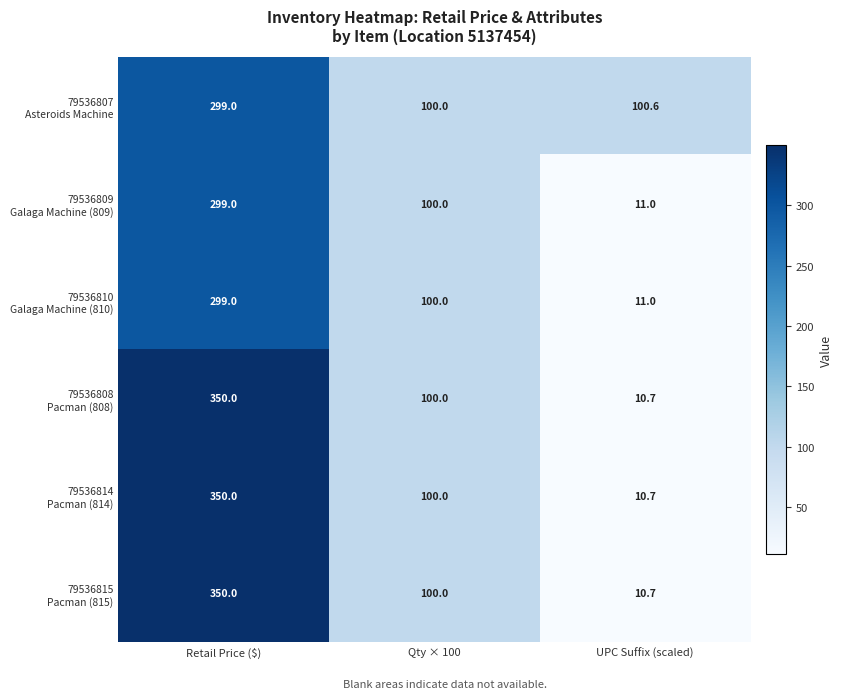

At which category does the chart reach its minimum across all series?

UPC Suffix (scaled)